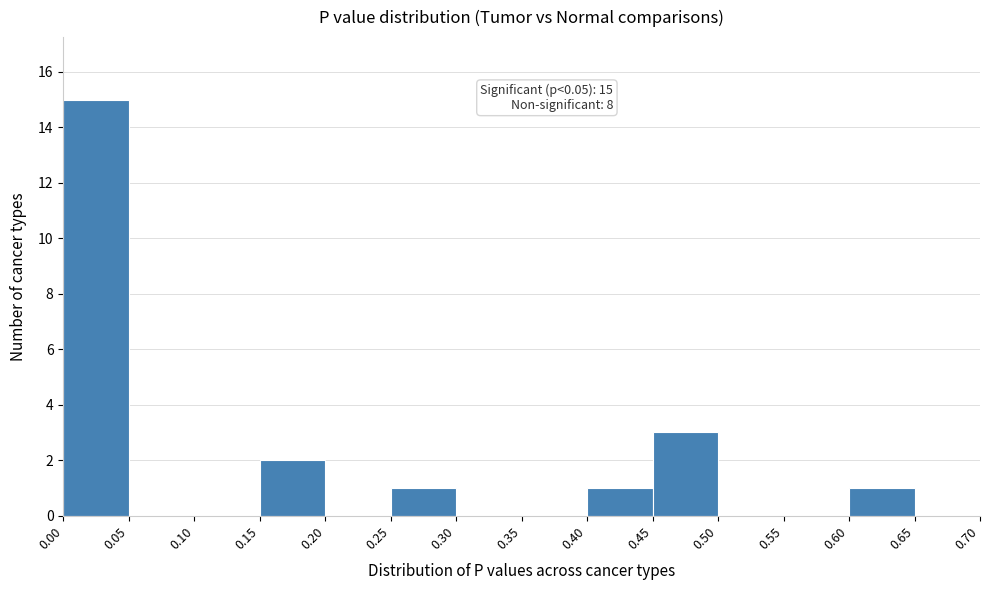

Which range on the x-axis has the tallest bar?

0.00 to 0.05